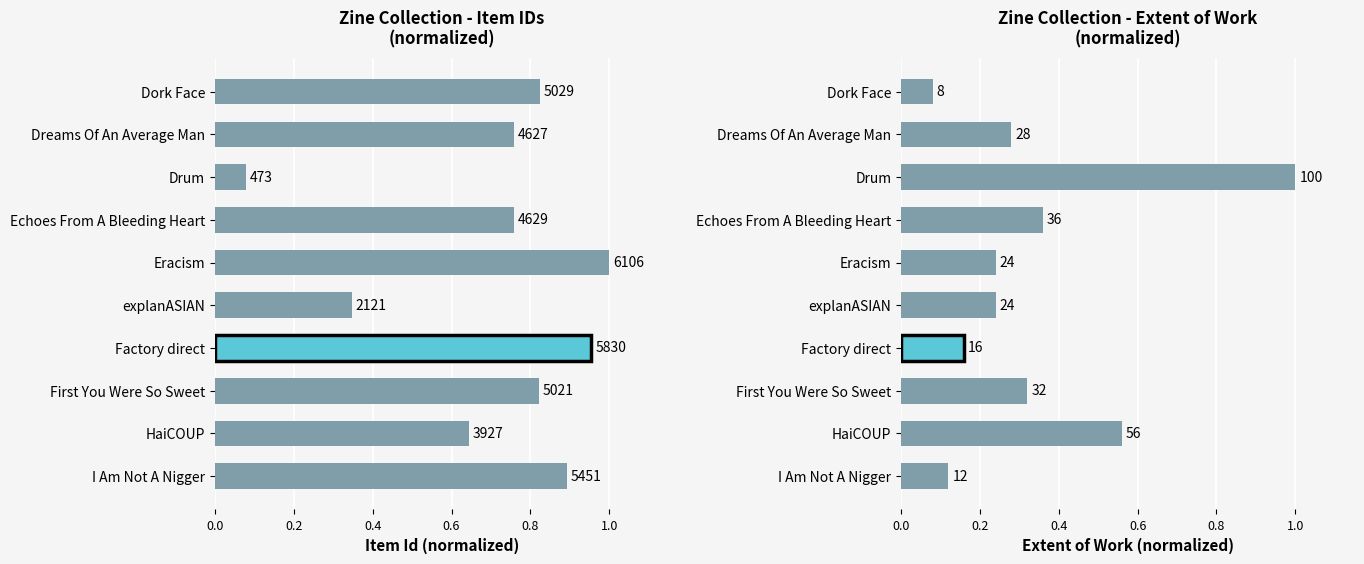

What is the sum of all values?

3.4